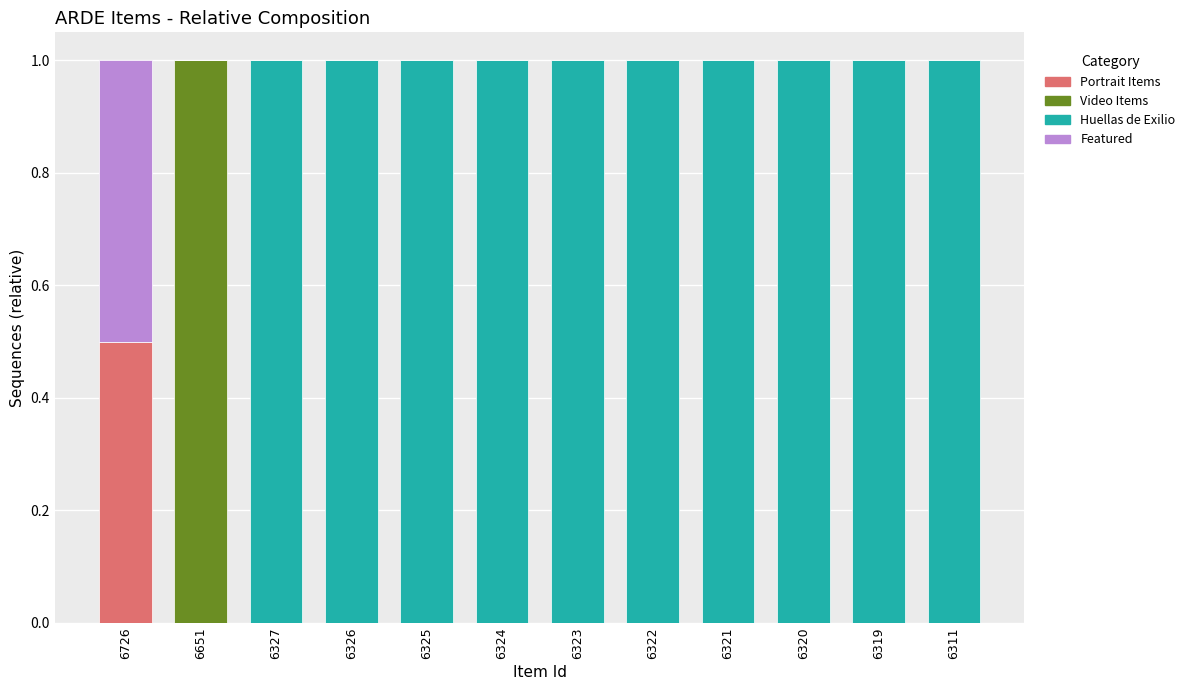

True or false: Portrait Items has a value of 0.0 at 6319.

True